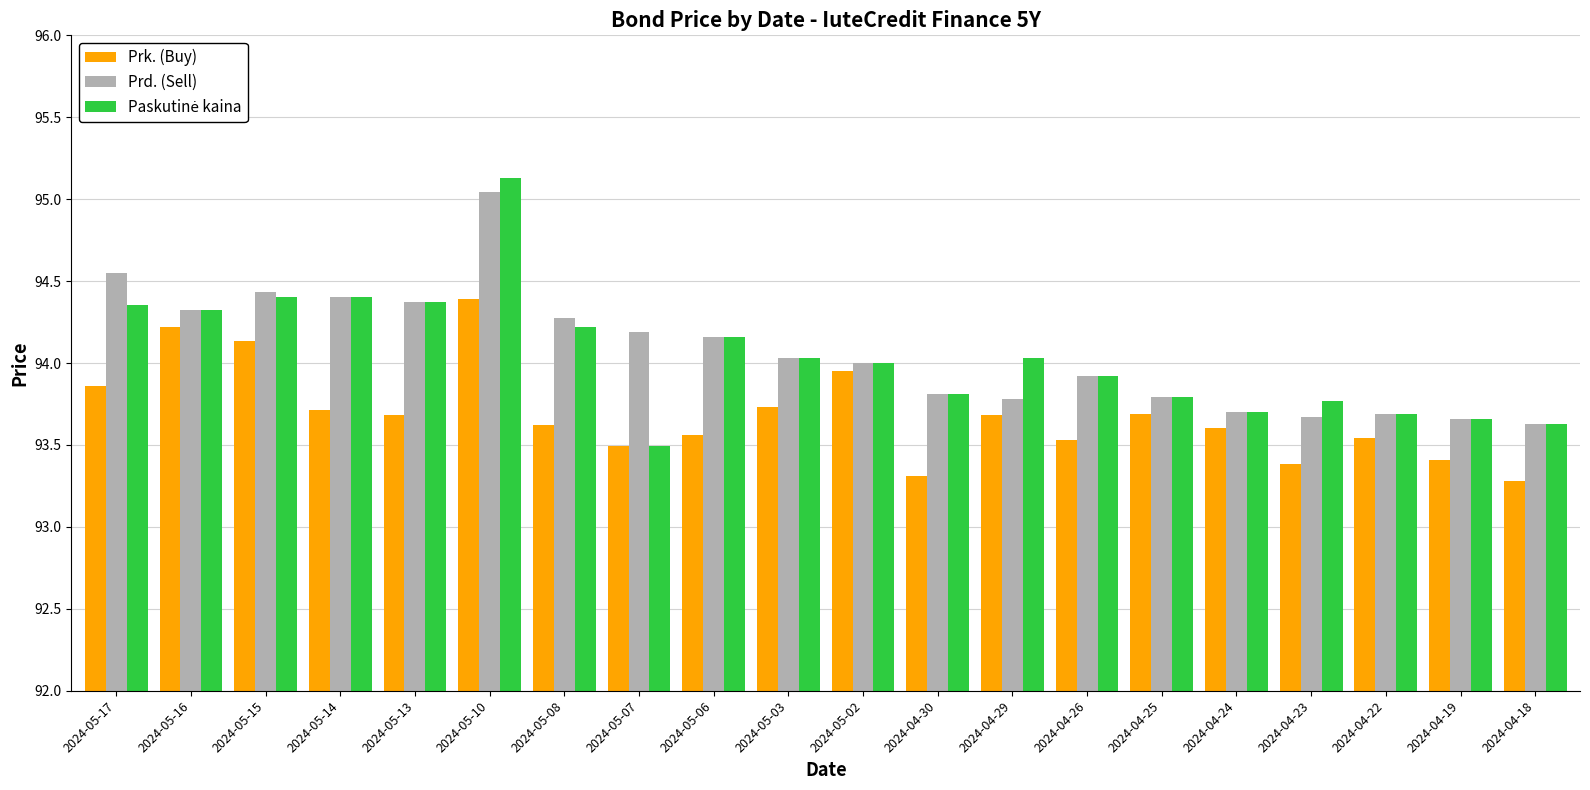

Is it true that Prk. (Buy) equals 93.4 at 2024-04-19?

True